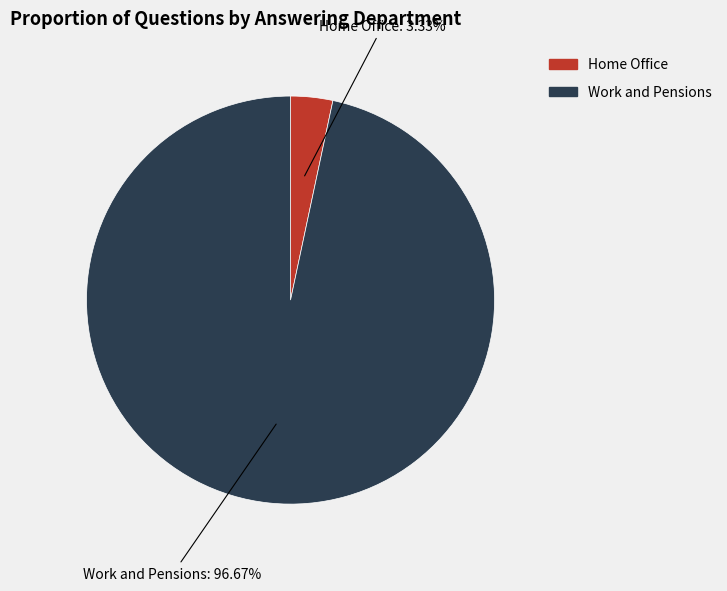

How many segments does this pie chart have?

2